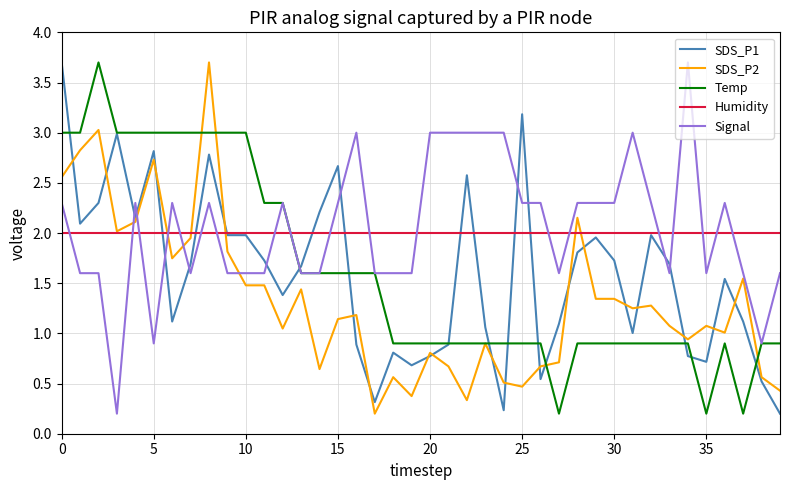

What is the maximum value shown in the chart?

3.7